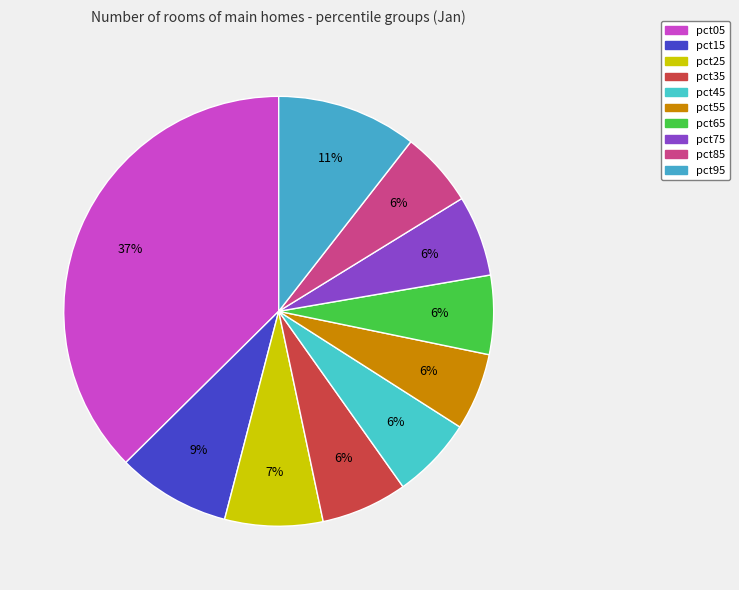

How many slices are in this pie chart?

10